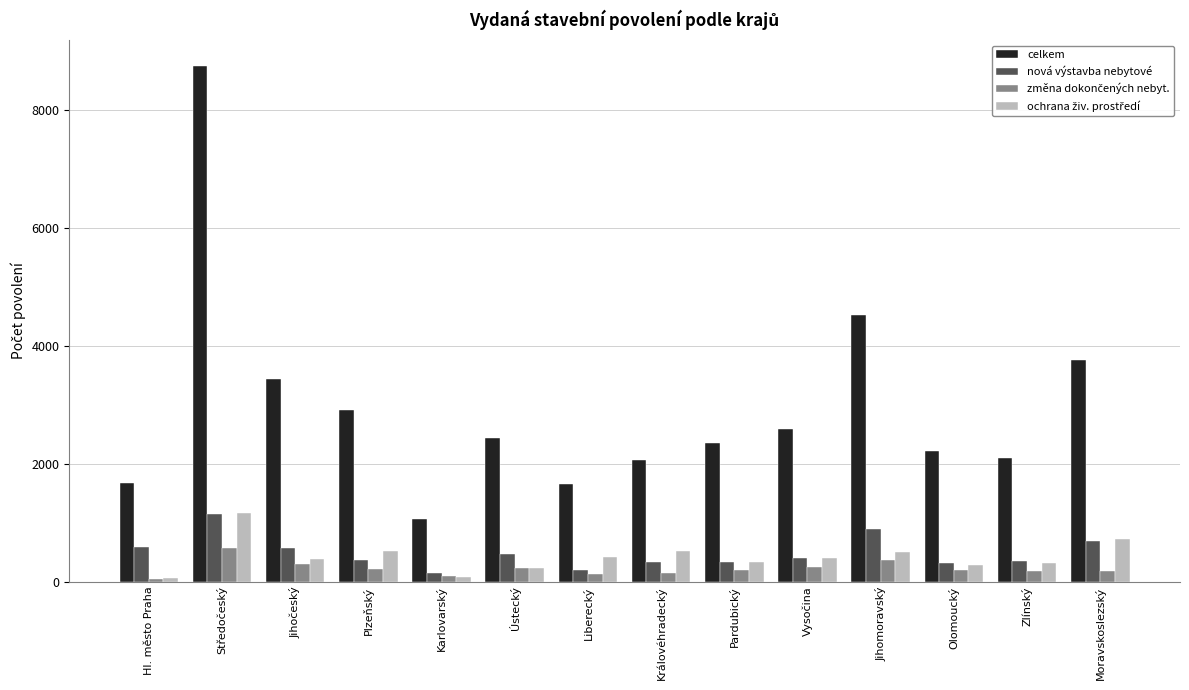

What is the sum of the nová výstavba nebytové values at Zlínský and Liberecký?

543